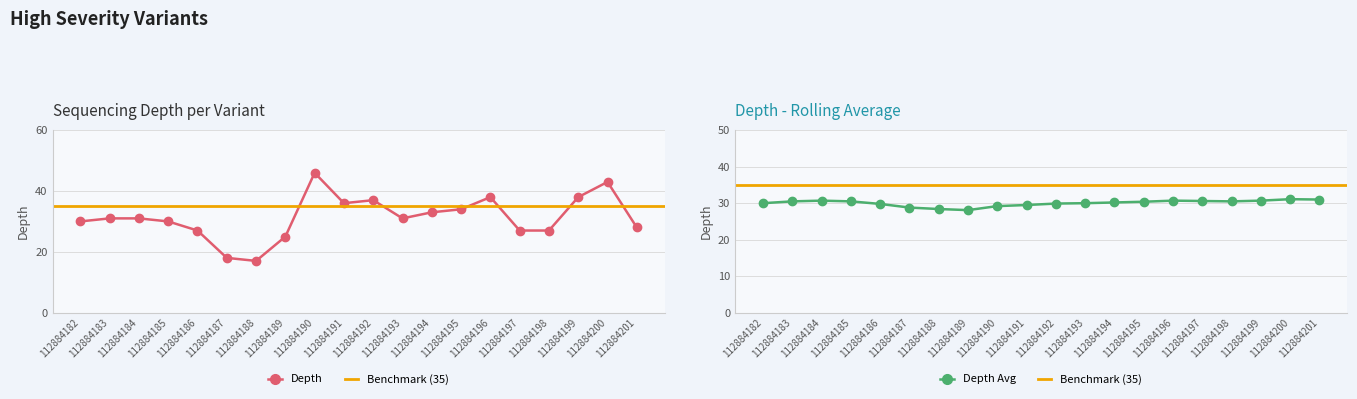

Which series has the largest range (max minus min)?

depth